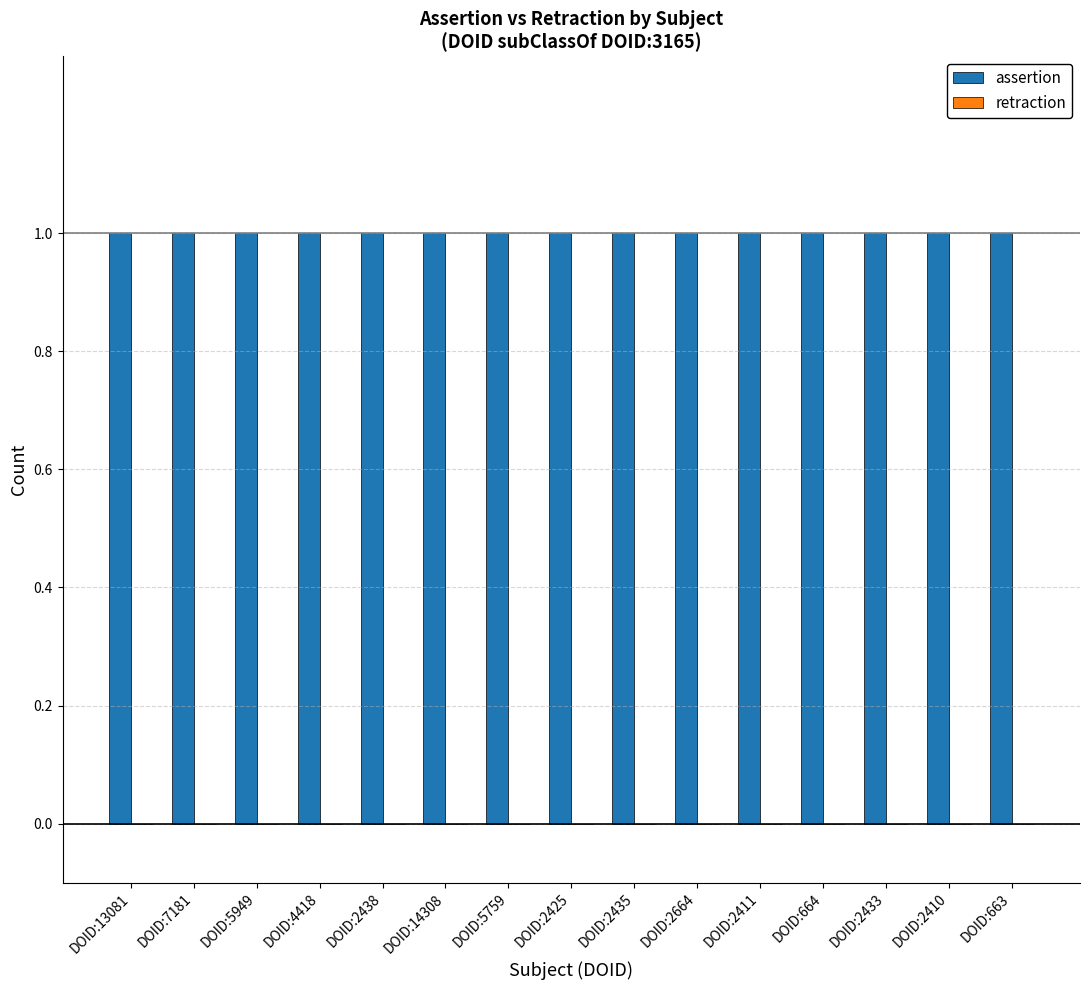

Which has a higher value, DOID:7181 or DOID:13081?

DOID:7181